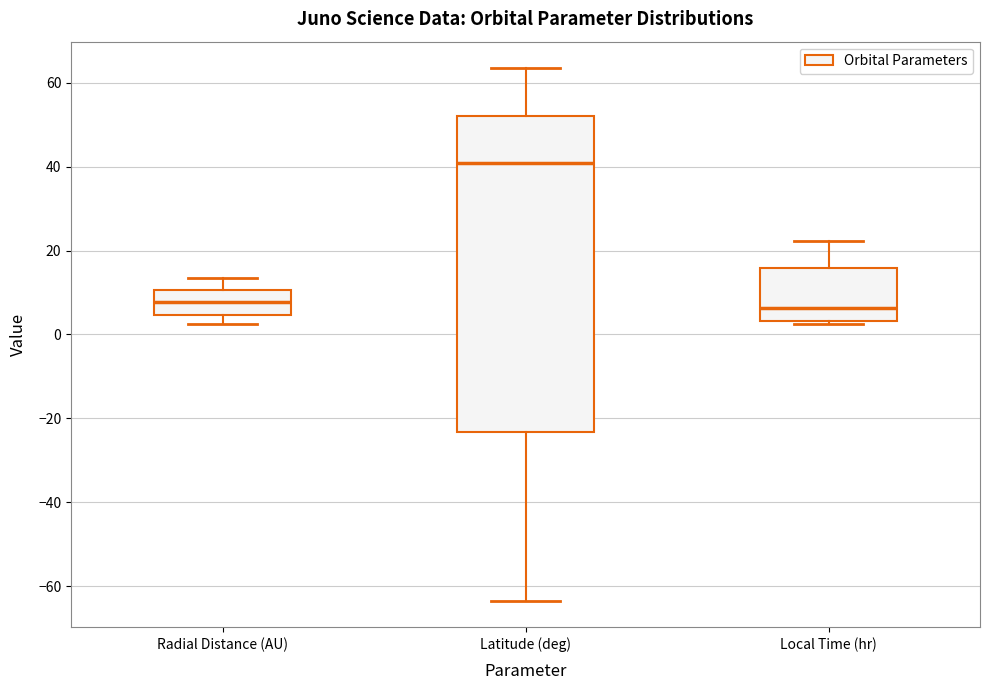

Which box has the highest median line?

Latitude (deg)